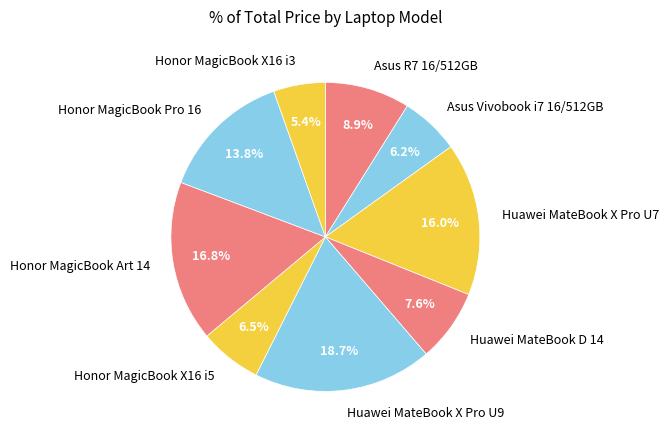

How many segments does this pie chart have?

9